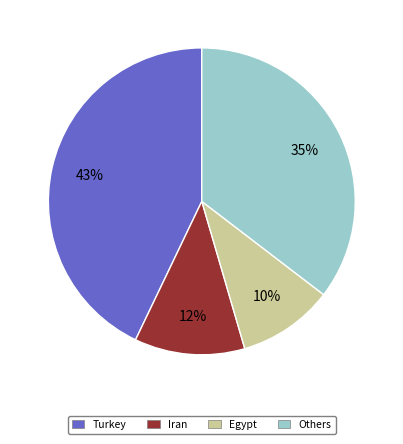

Which slice is the smallest?

Egypt